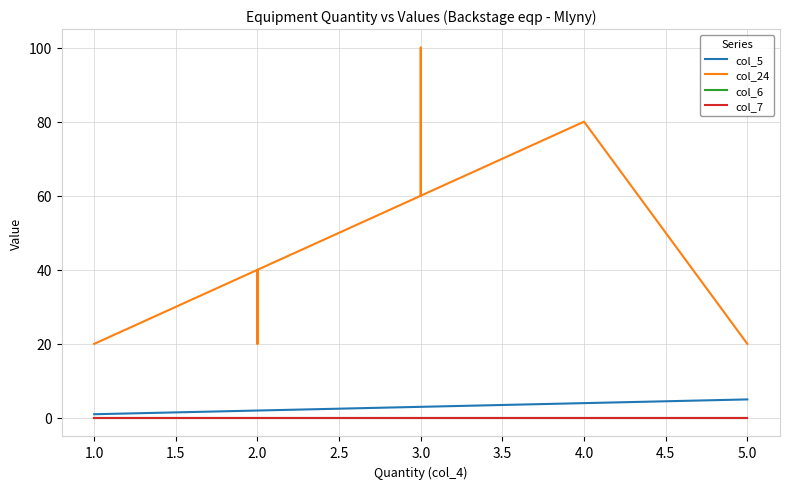

Which series has the largest total across all categories?

col_24